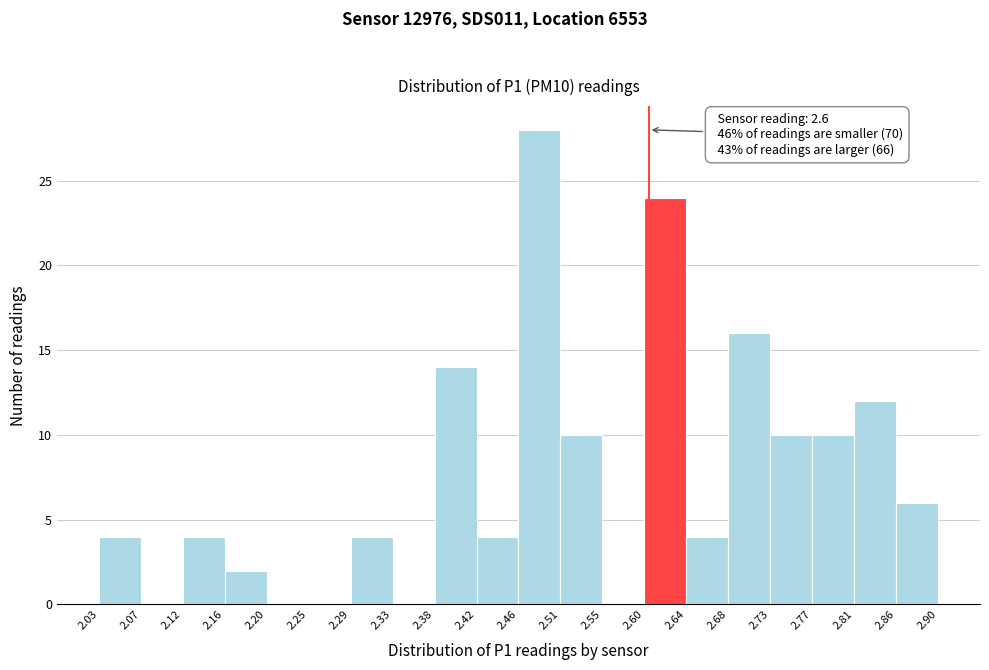

Which range on the x-axis has the tallest bar?

2.46 to 2.51